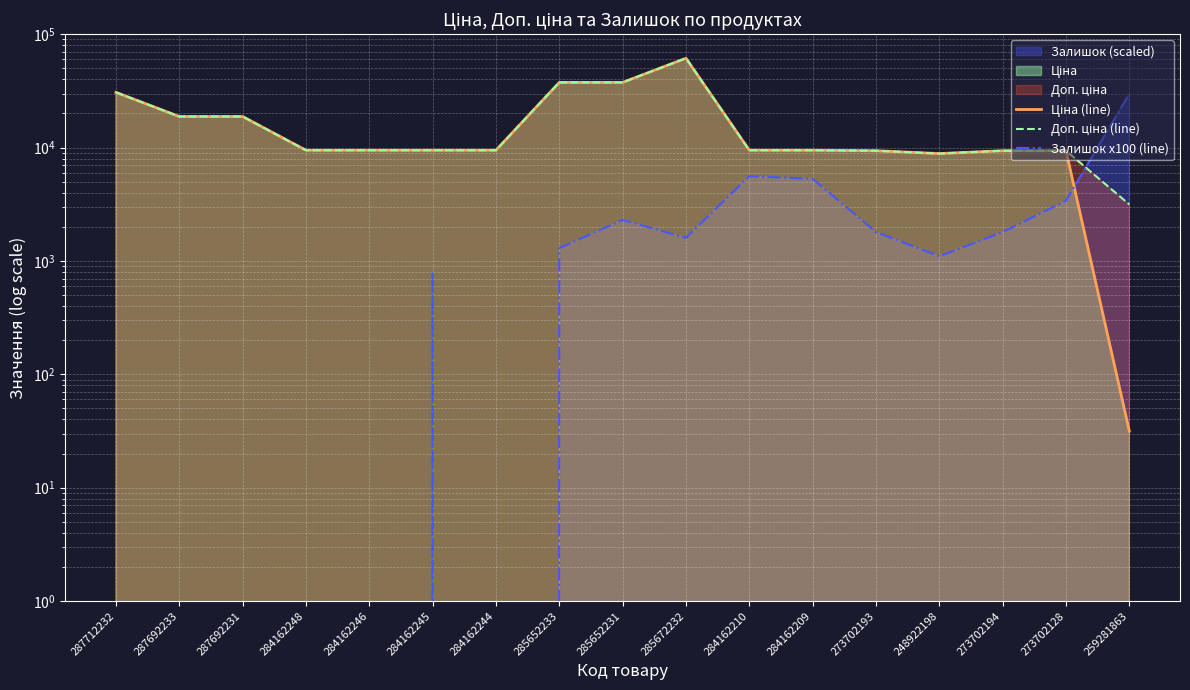

Rank the categories by Залишок x100 (line) value from lowest to highest.

287712232, 287692233, 287692231, 284162248, 284162246, 284162244, 284162245, 248922198, 285652233, 285672232, 273702193, 273702194, 285652231, 273702128, 284162209, 284162210, 259281863